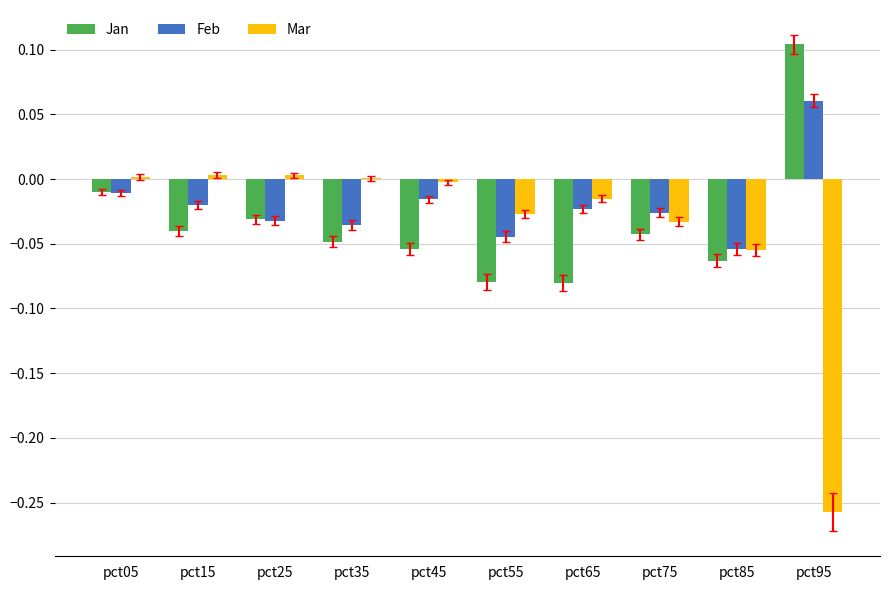

Is it true that Mar equals 0.0 at pct15?

True